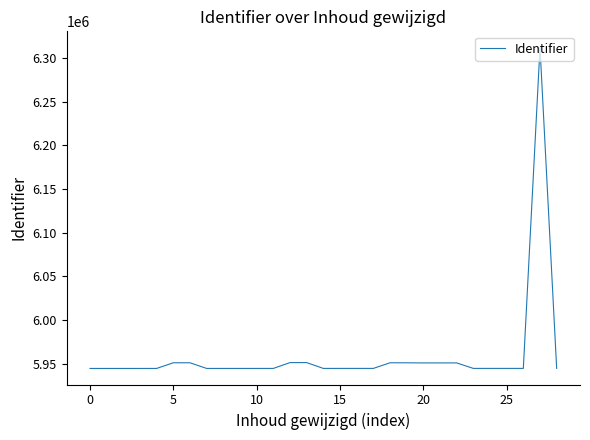

What is the greatest value displayed?

6311927